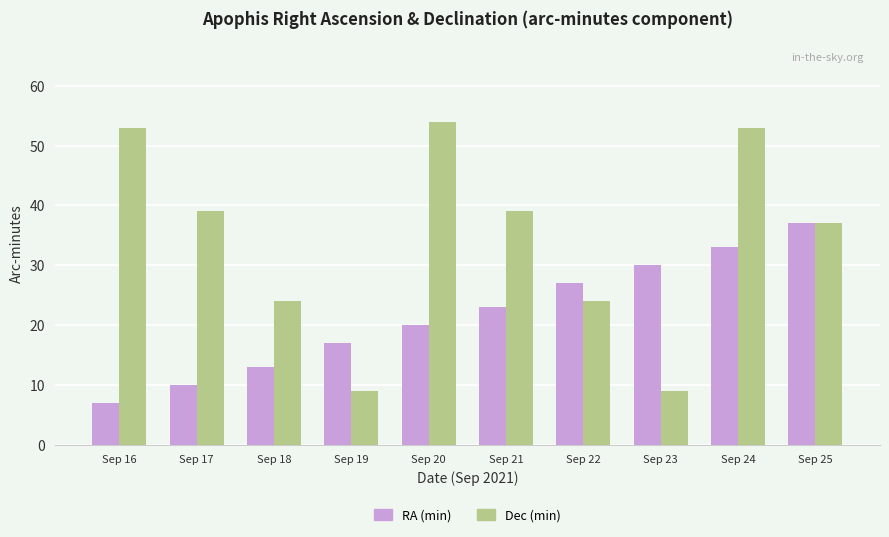

What value does the Dec (min) series have at Sep 20, to the nearest 5?

55